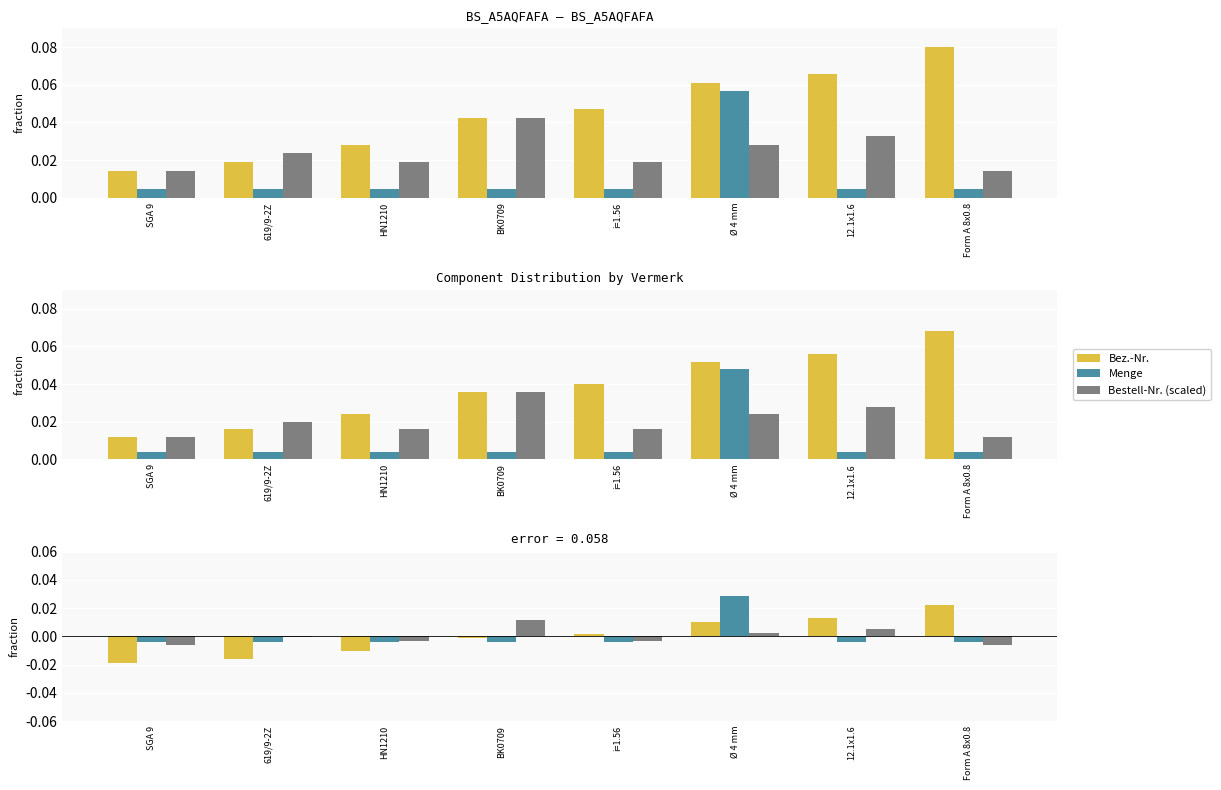

True or false: Menge has a value of -0.0 at 619/9-2Z.

True